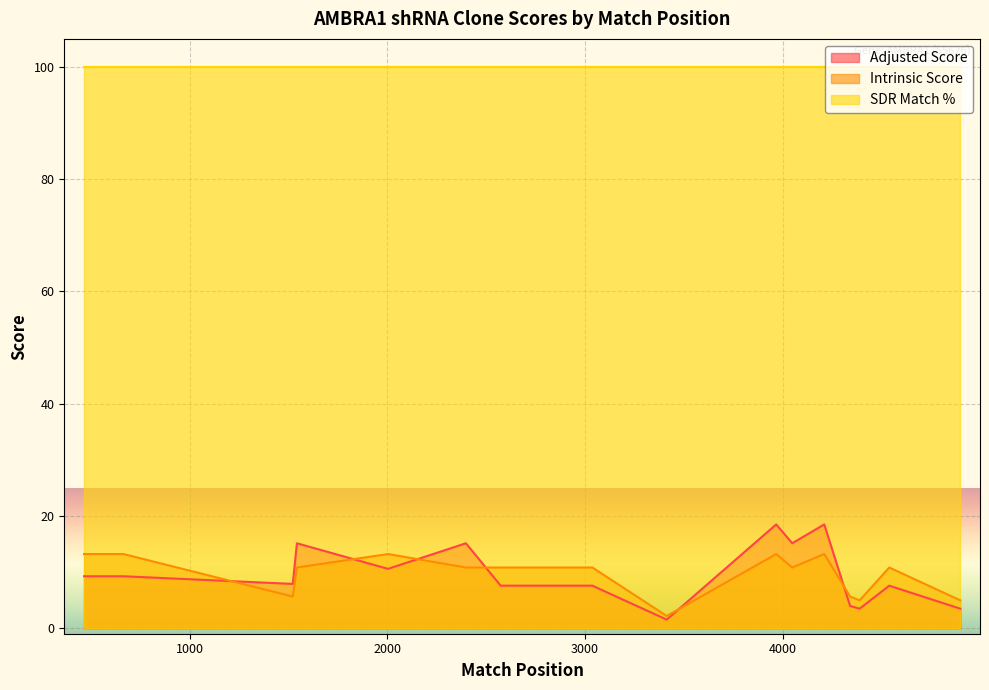

What are all the series names shown in the legend?

Adjusted Score, Intrinsic Score, SDR Match %